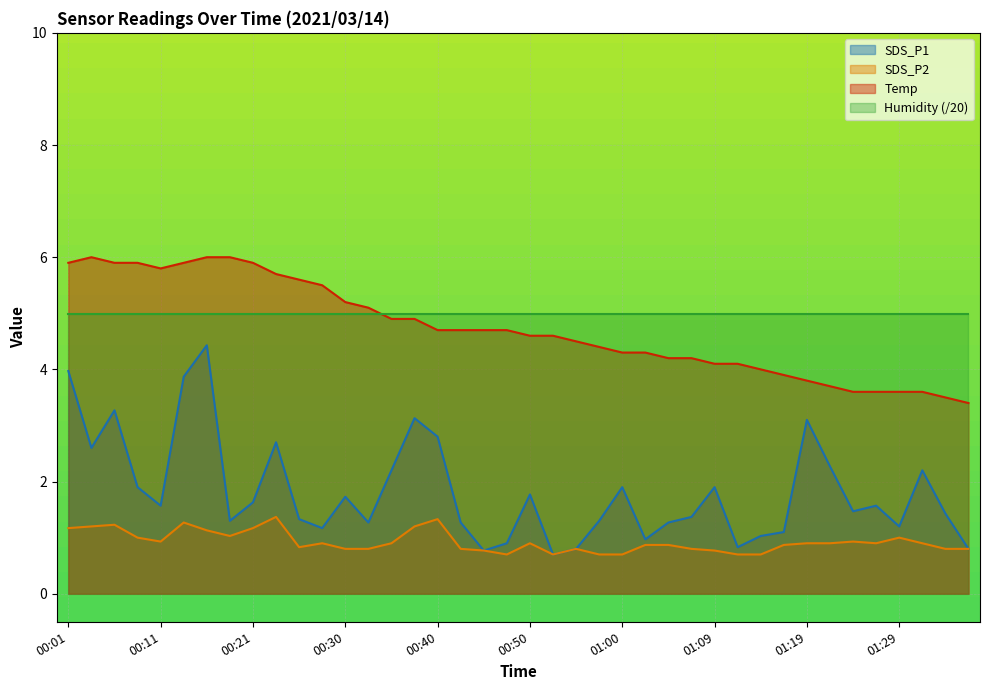

At which label does SDS_P2 reach its minimum?

00:47